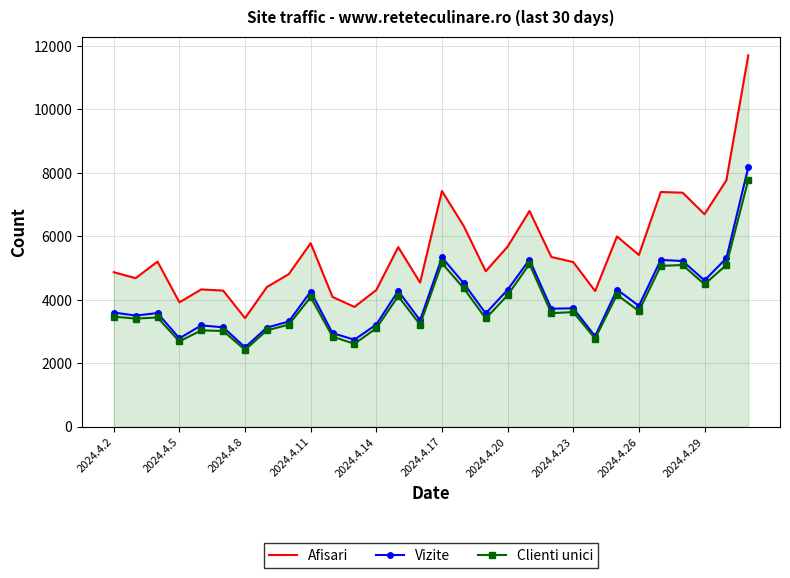

Rank the series by their maximum value, from highest to lowest.

Afisari, Vizite, Clienti unici